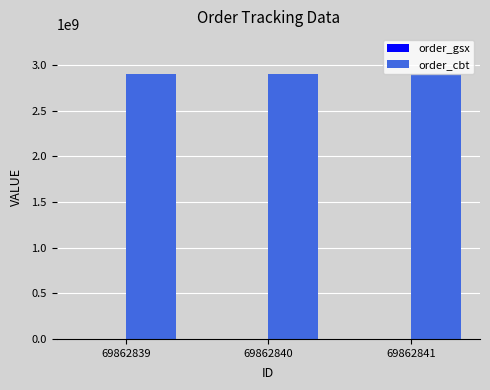

Which series has the largest total across all categories?

order_cbt